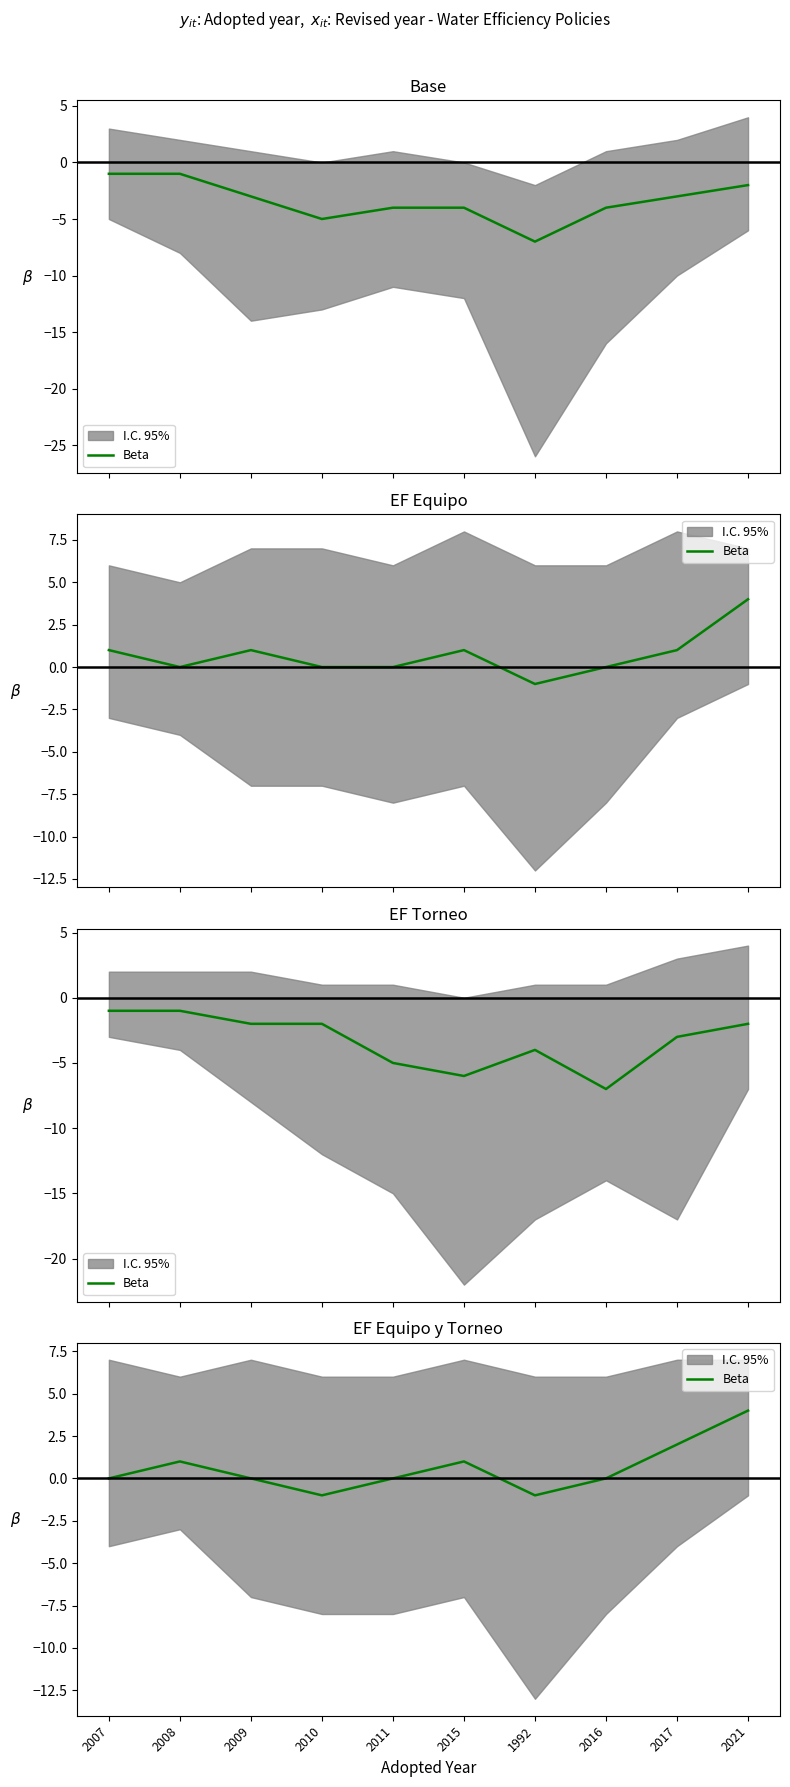

How many data points are less than 0?

2